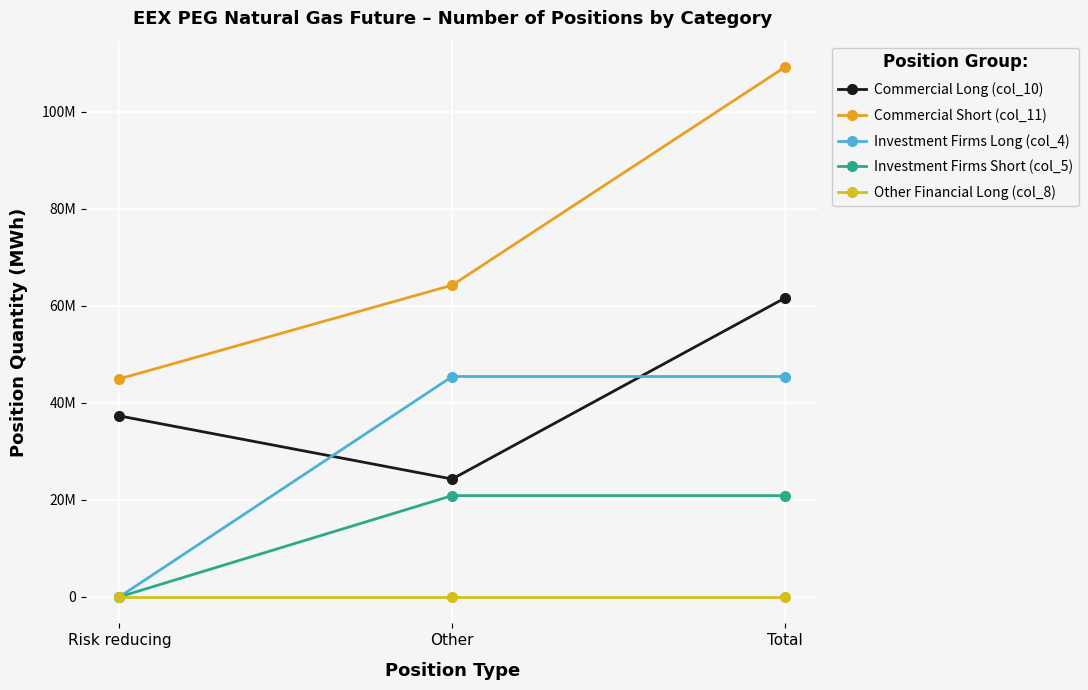

Which series has the largest total across all categories?

Commercial Short (col_11)